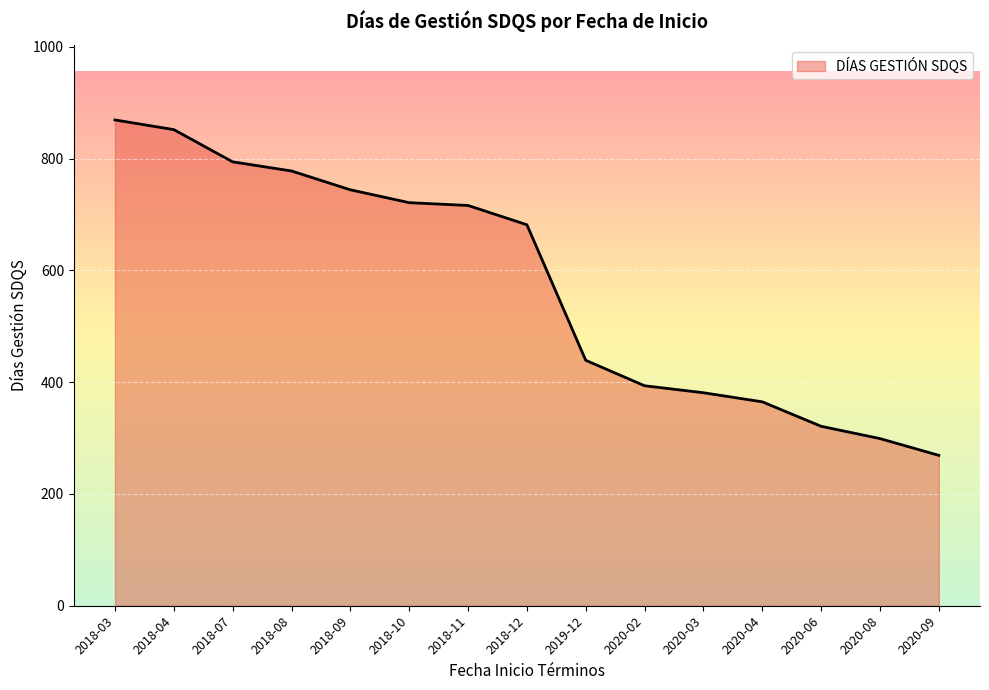

True or false: the data has more than 2 interior local peaks.

False